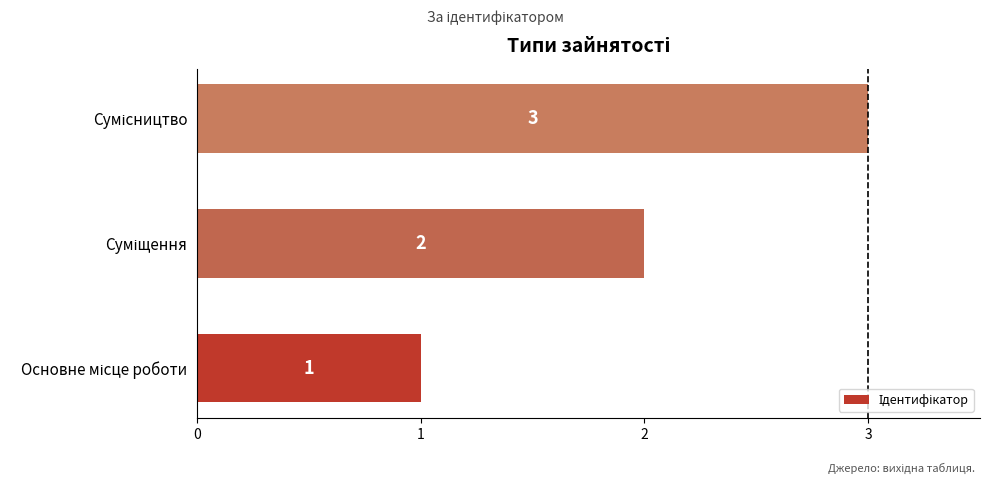

Count the values in the range 1 to 3.

3